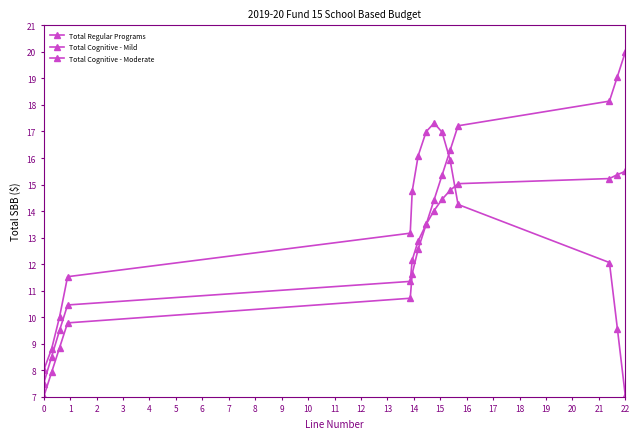

Count the number of categories in the chart.

15